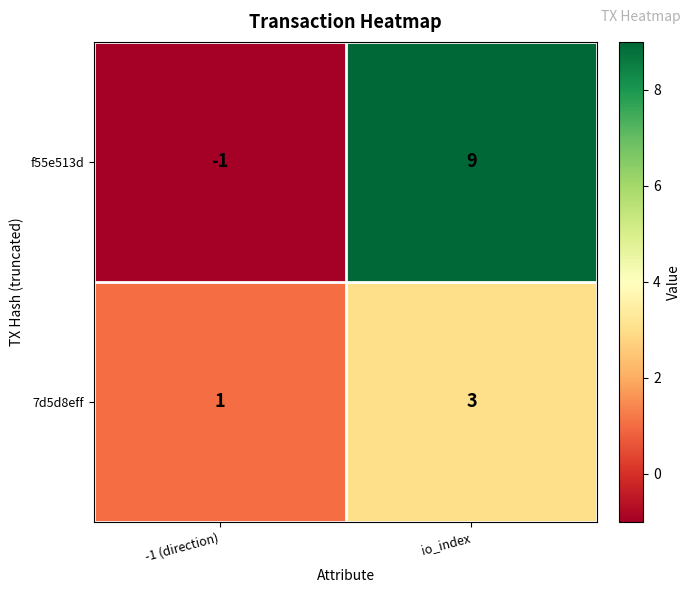

Rank the series at io_index from lowest to highest value.

7d5d8eff, f55e513d